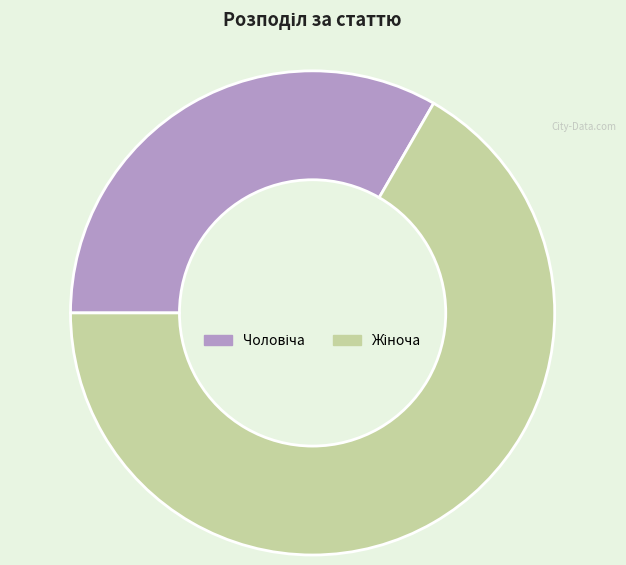

Is there a majority slice in this chart?

Yes